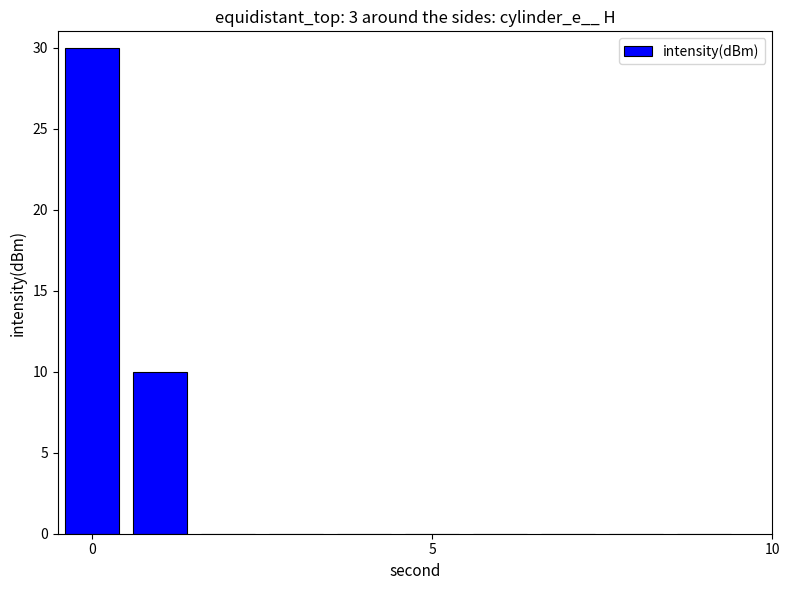

How many series are shown in this chart?

1